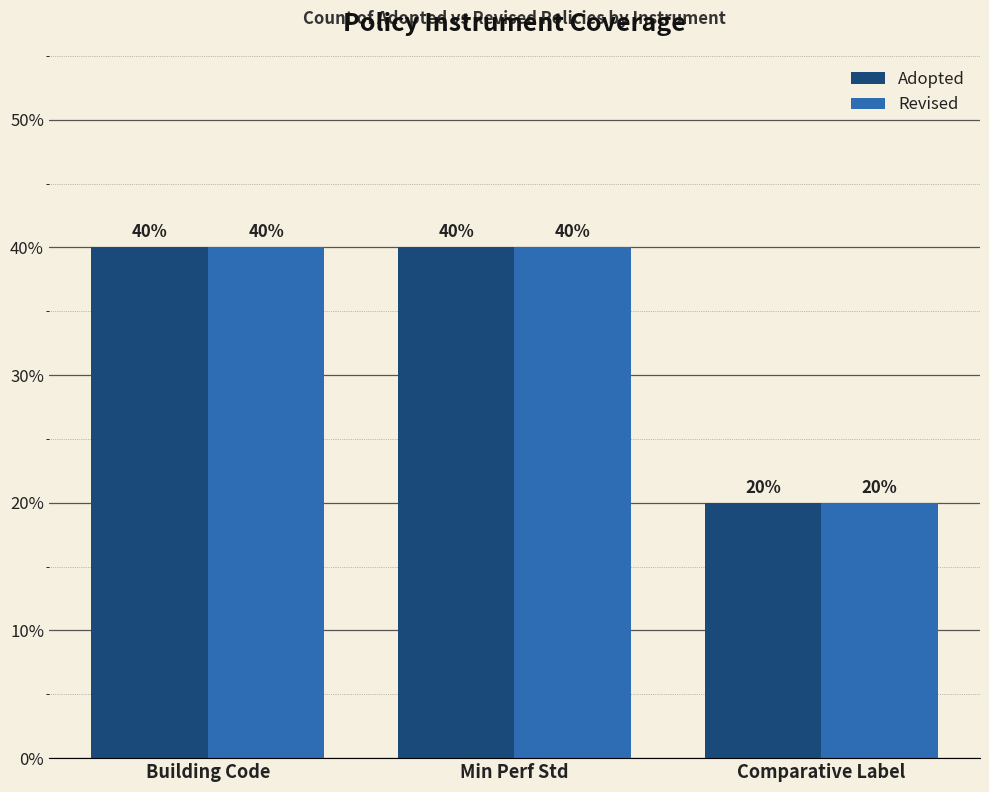

What are all the series names shown in the legend?

Adopted, Revised